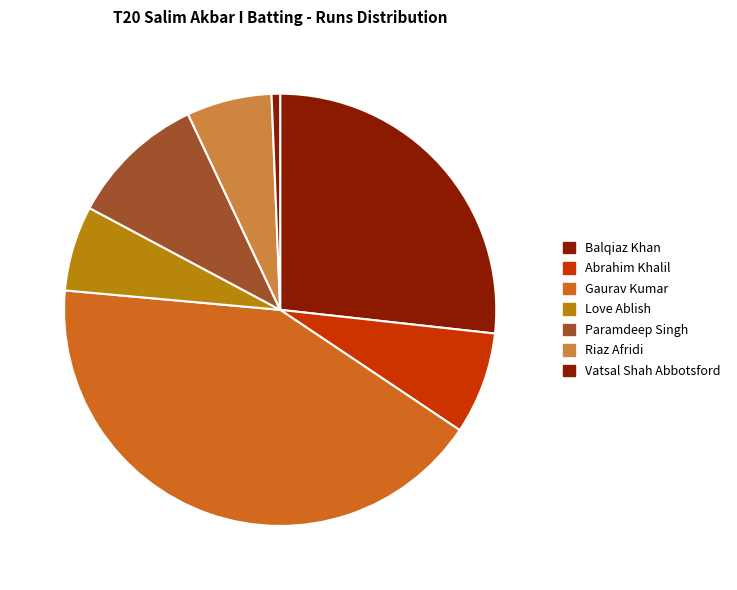

Does any single category account for the majority?

No